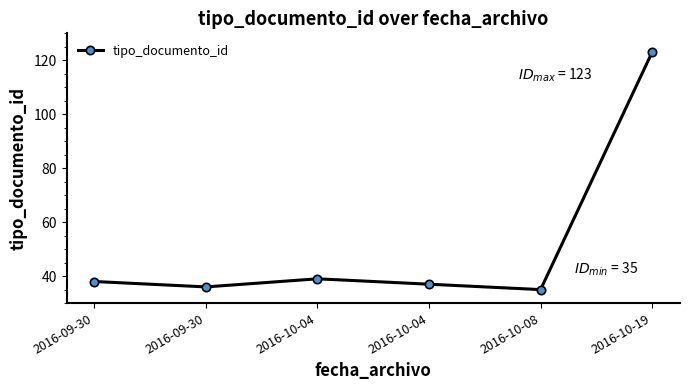

What is the sum of the values at 2016-10-04 and 2016-10-04?

76